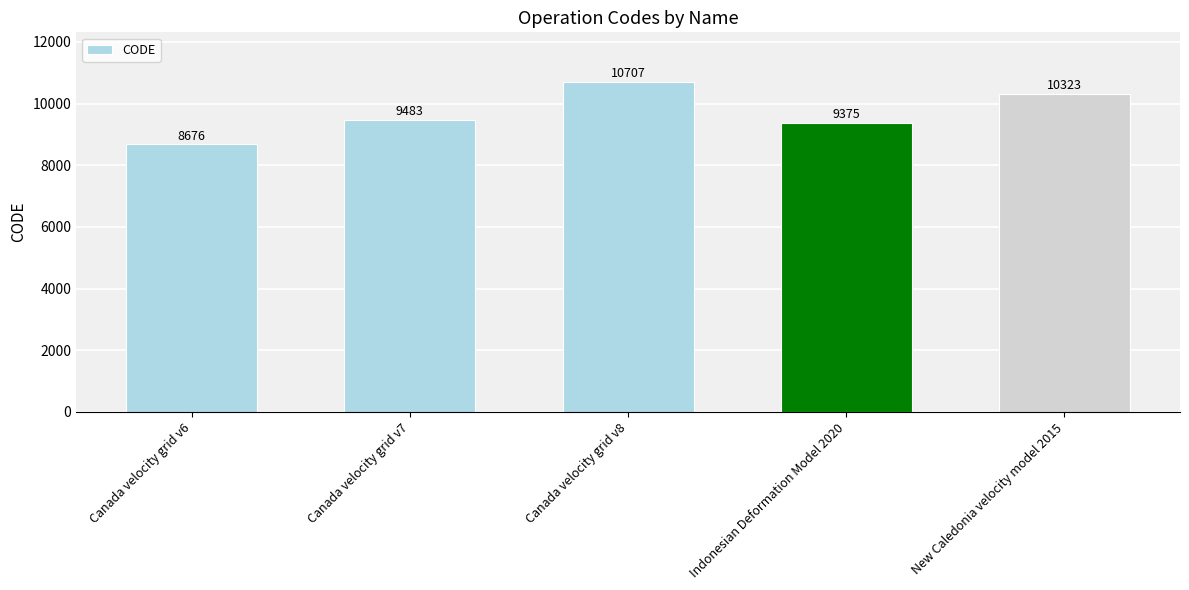

What is the maximum value shown in the chart?

10707